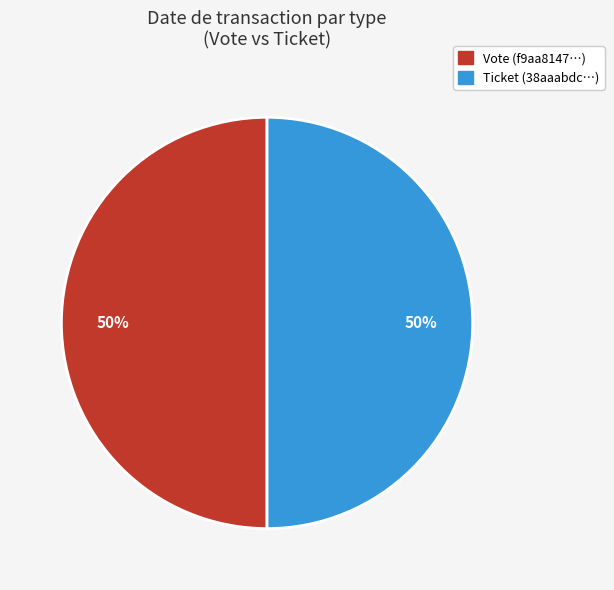

The Ticket slice represents 6% of the pie. True or false?

False